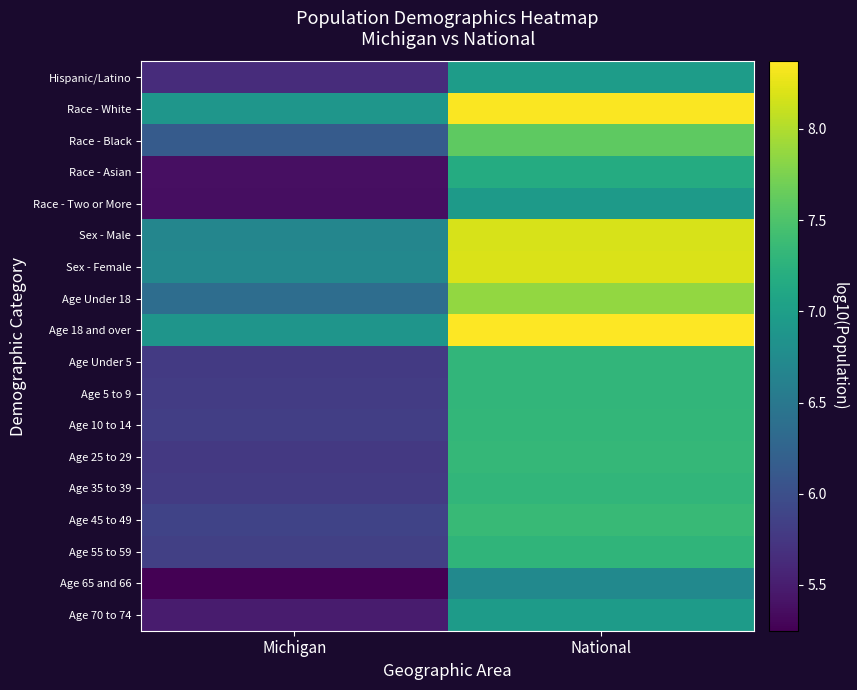

Reading left to right, what are all the values shown in this chart?

Hispanic/Latino: Michigan=5.6	National=7.0
Race - White: Michigan=6.9	National=8.3
Race - Black: Michigan=6.1	National=7.6
Race - Asian: Michigan=5.4	National=7.2
Race - Two or More: Michigan=5.4	National=7.0
Sex - Male: Michigan=6.7	National=8.2
Sex - Female: Michigan=6.7	National=8.2
Age Under 18: Michigan=6.4	National=7.9
Age 18 and over: Michigan=6.9	National=8.4
Age Under 5: Michigan=5.8	National=7.3
Age 5 to 9: Michigan=5.8	National=7.3
Age 10 to 14: Michigan=5.8	National=7.3
Age 25 to 29: Michigan=5.8	National=7.3
Age 35 to 39: Michigan=5.8	National=7.3
Age 45 to 49: Michigan=5.9	National=7.4
Age 55 to 59: Michigan=5.8	National=7.3
Age 65 and 66: Michigan=5.2	National=6.7
Age 70 to 74: Michigan=5.5	National=7.0